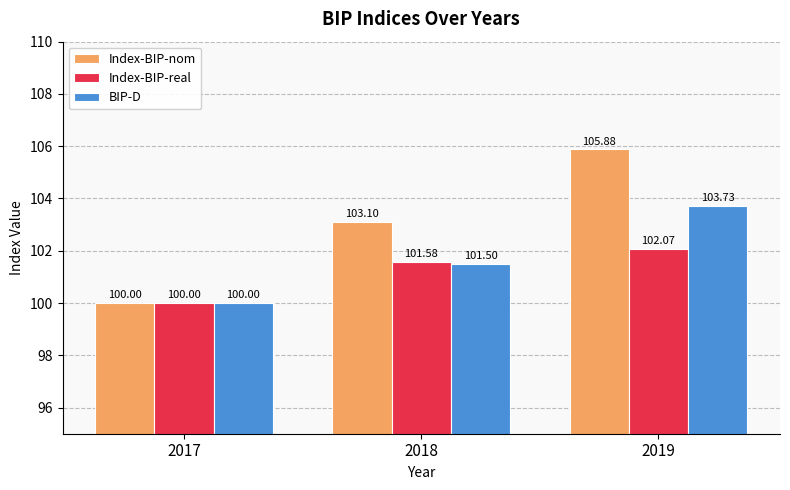

At which category does the chart reach its minimum across all series?

2017